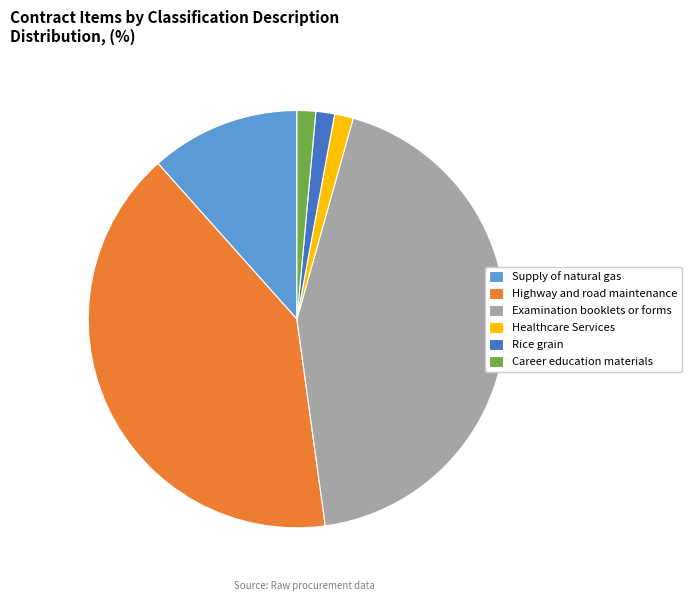

Is it true that Supply of natural gas is 24% of the pie?

False